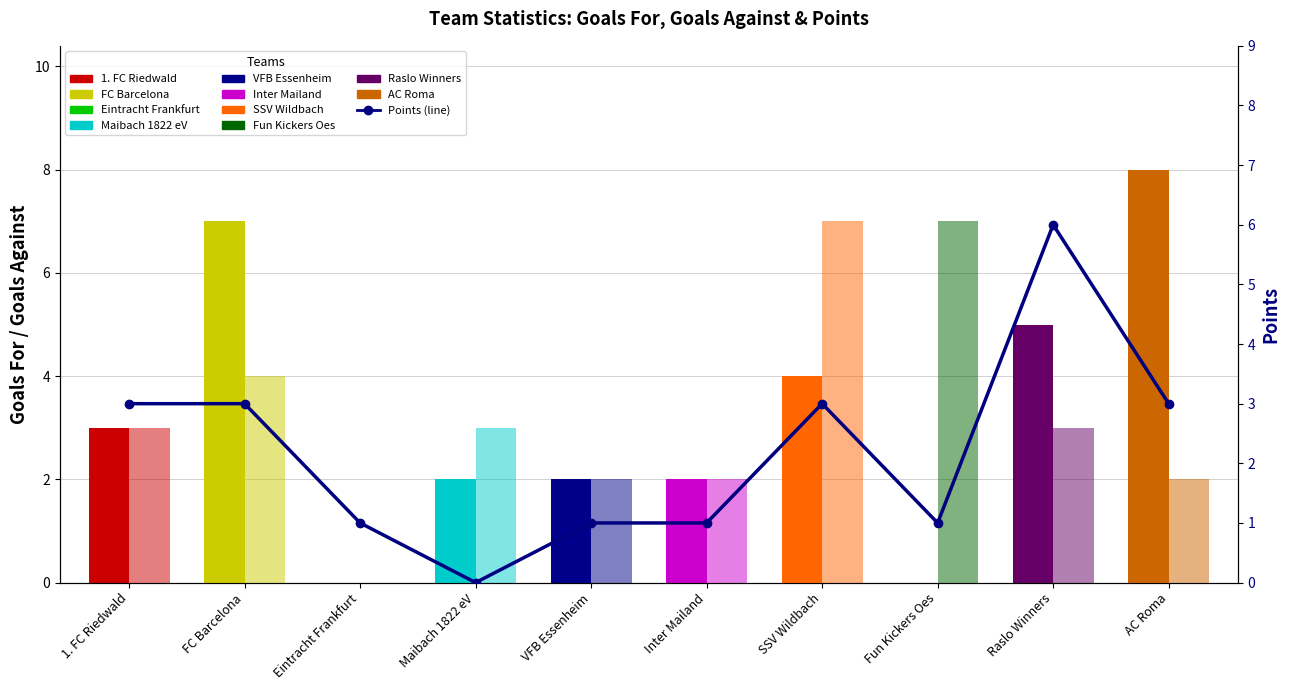

How many values exceed 3?

1